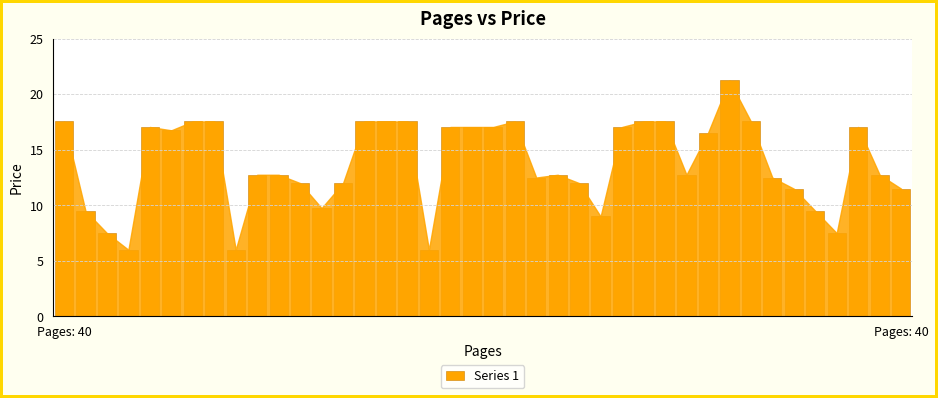

Count the number of values greater than 12.

26